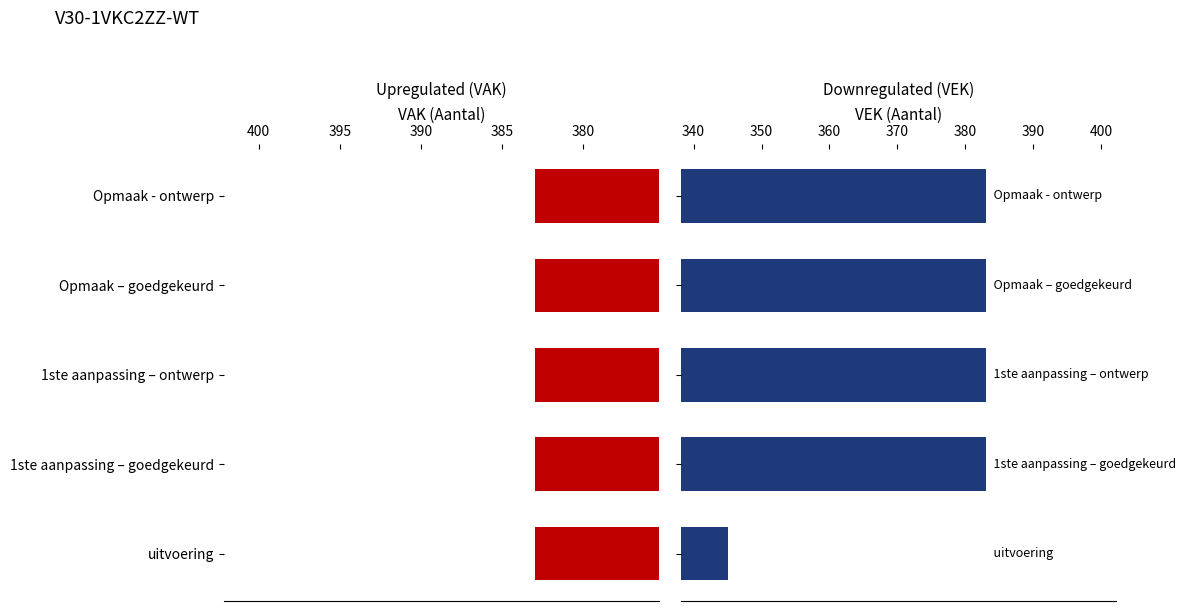

What is the maximum value shown in the chart?

383.0